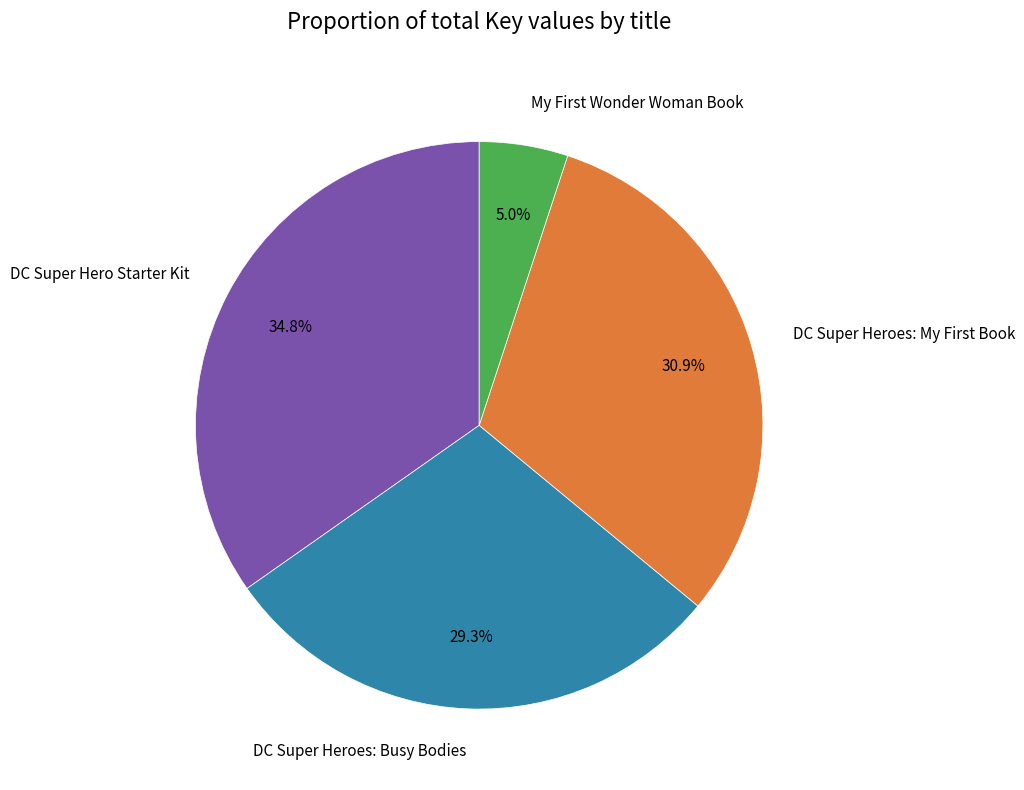

To the nearest percent, what portion does DC Super Heroes: Busy Bodies represent?

29%